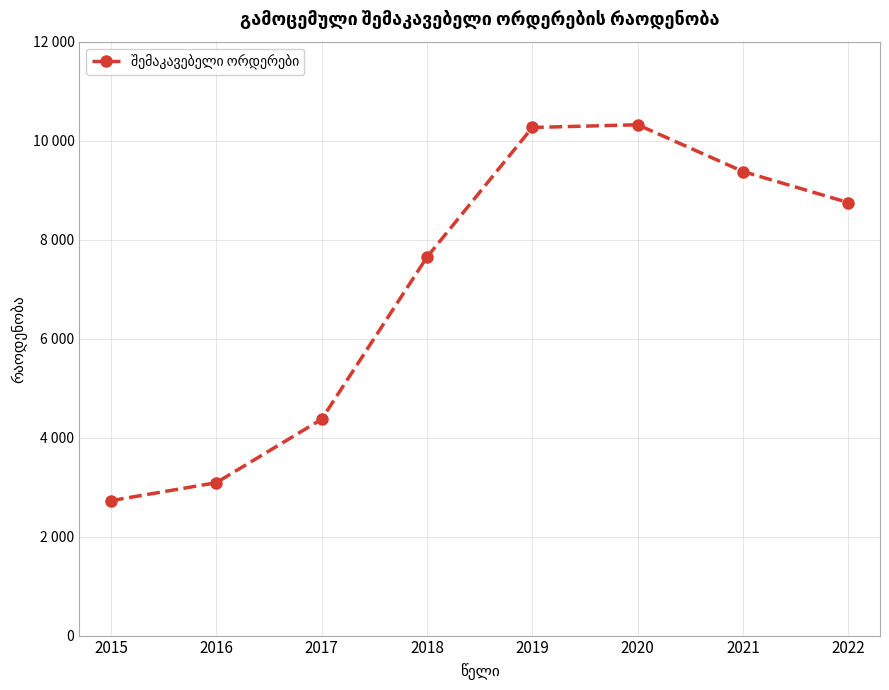

Where is the first local maximum?

2020